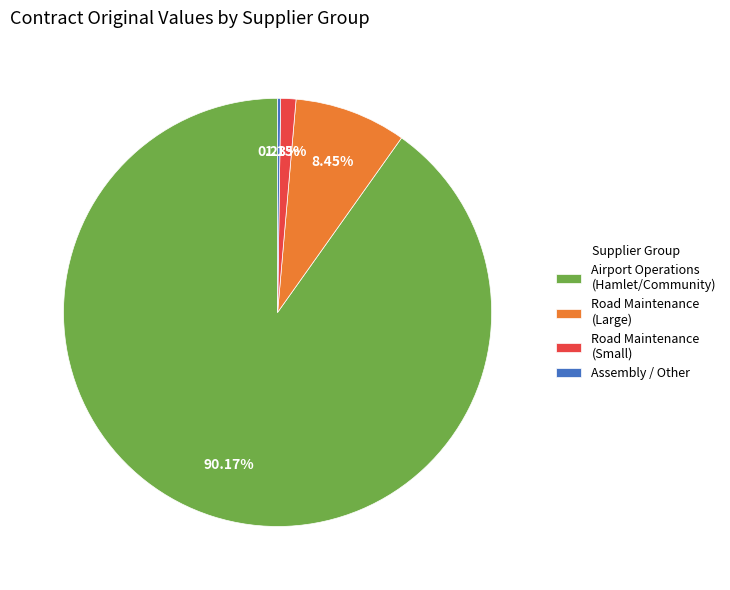

Which slice represents more than half of the pie?

Airport Operations (Hamlet/Community)